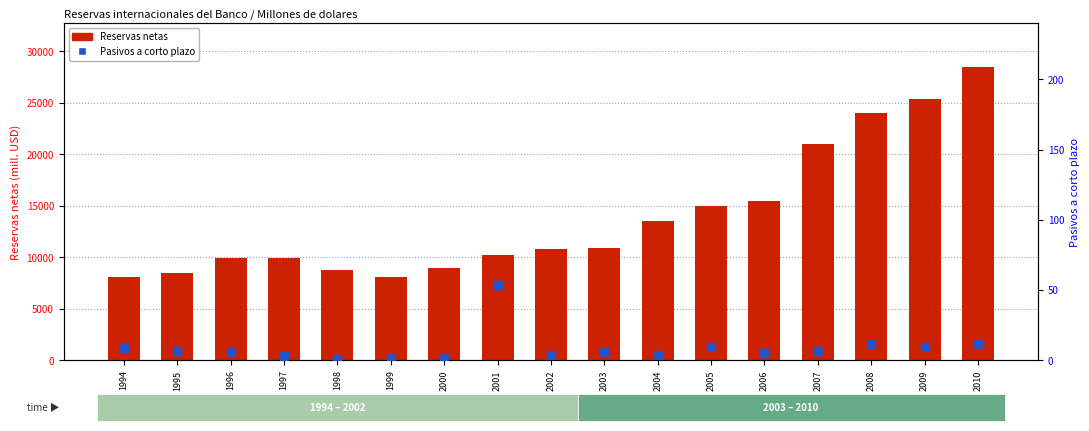

What are all the series names shown in the legend?

Reservas netas, Pasivos a corto plazo